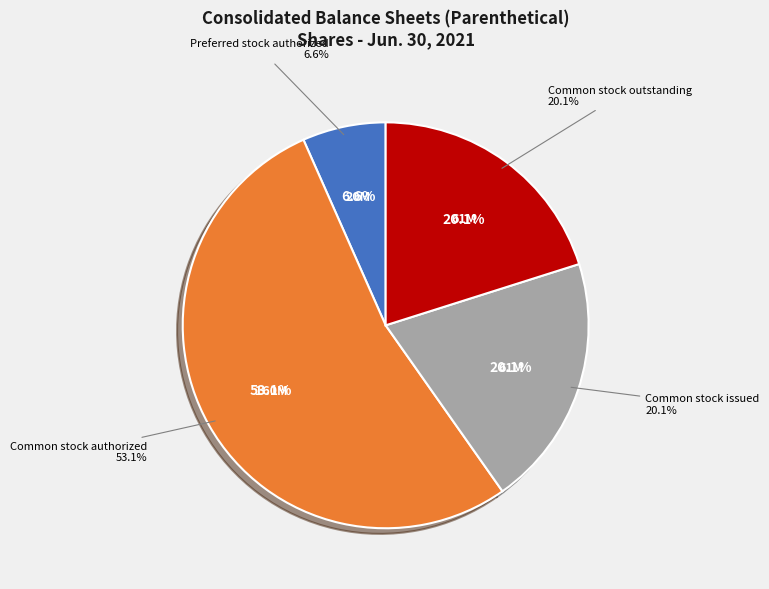

What is the majority slice?

Common stock authorized